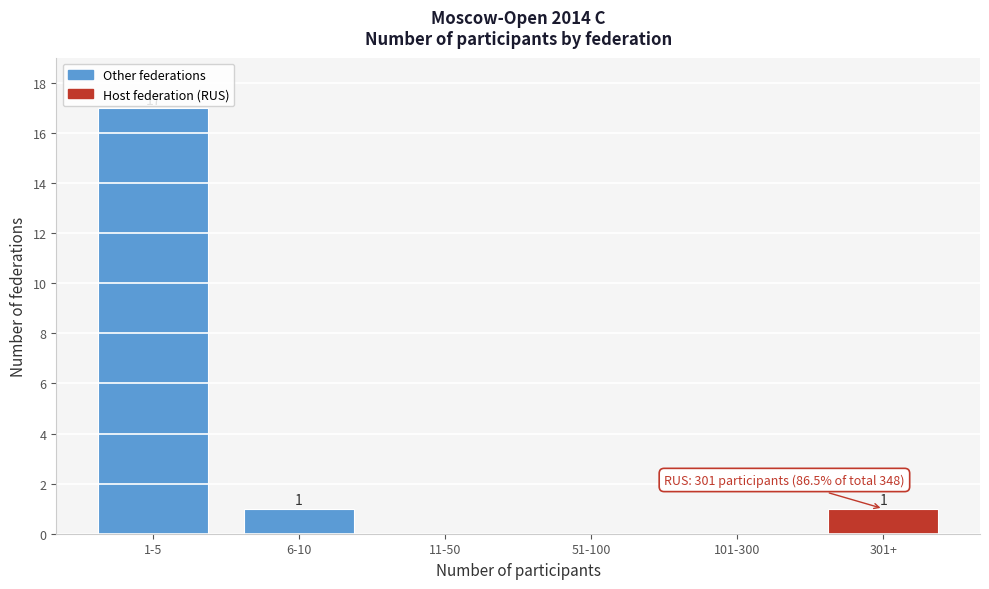

Reading right to left, extract all data points from this chart.

301+=1	101-300=0	51-100=0	11-50=0	6-10=1	1-5=17